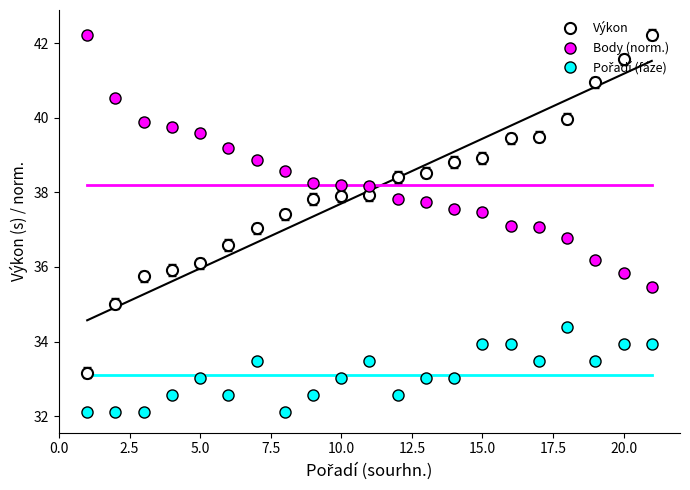

What is the minimum value shown in the chart?

32.1